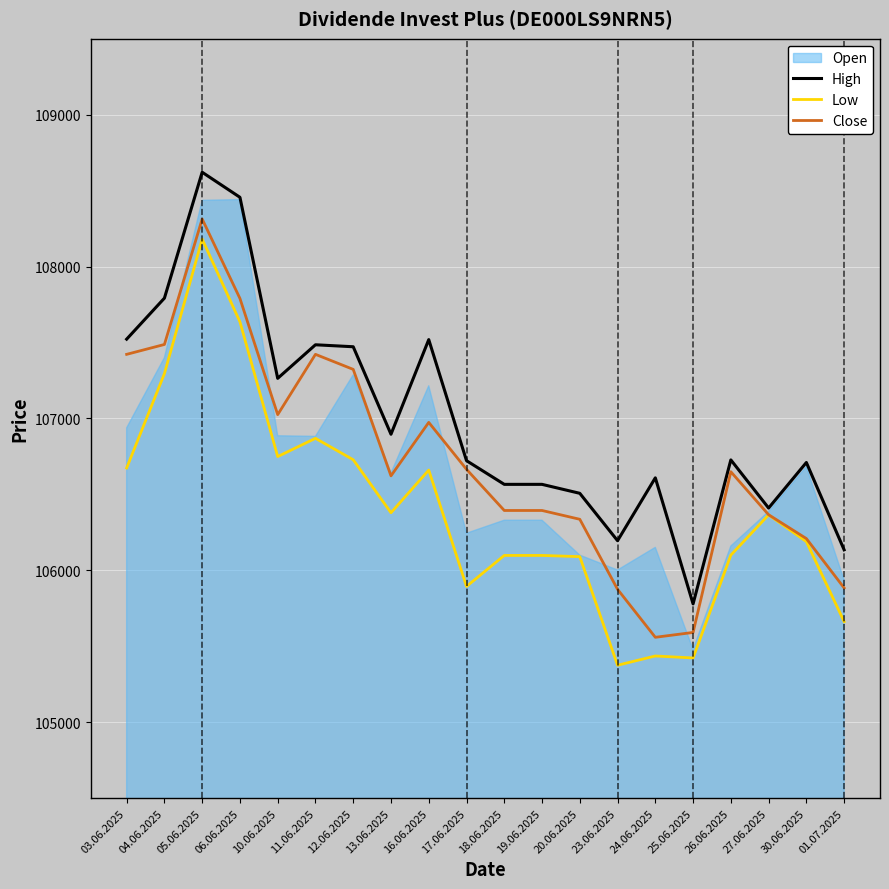

Is it true that Close equals 106974 at 16.06.2025?

True